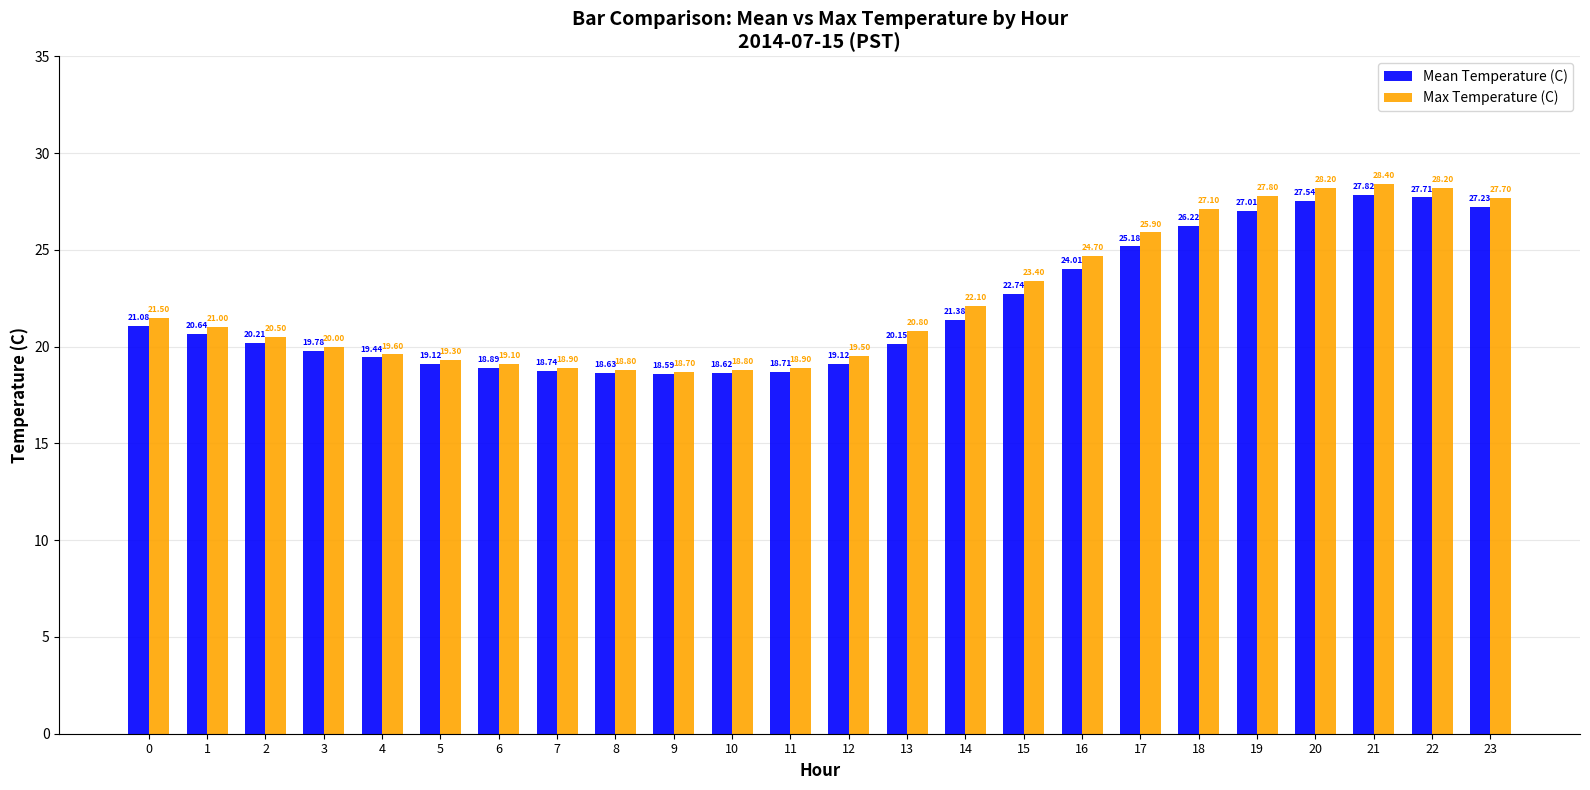

What is the total value across all series at 15?

46.1